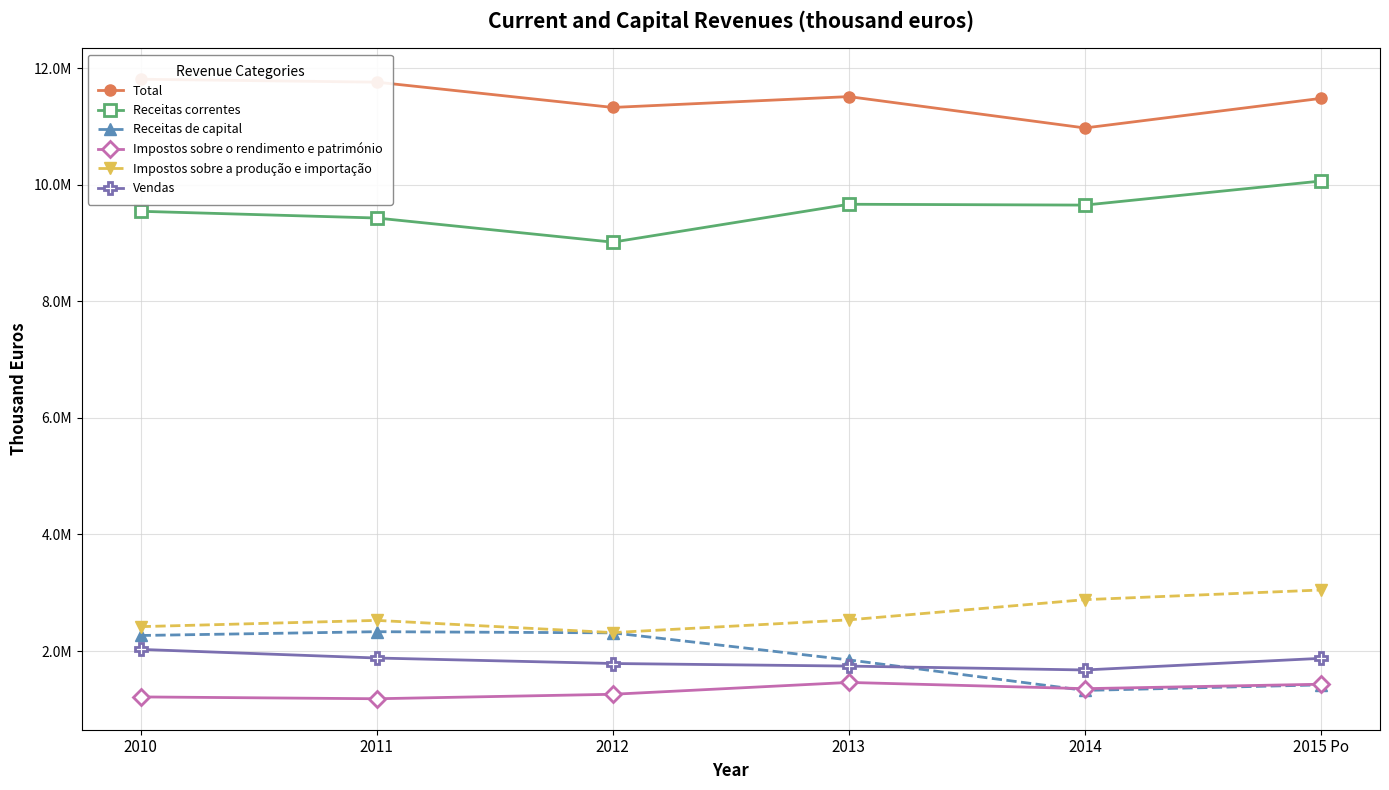

Rank the series by their maximum value, from highest to lowest.

Total, Receitas correntes, Impostos sobre a produção e importação, Receitas de capital, Vendas, Impostos sobre o rendimento e património